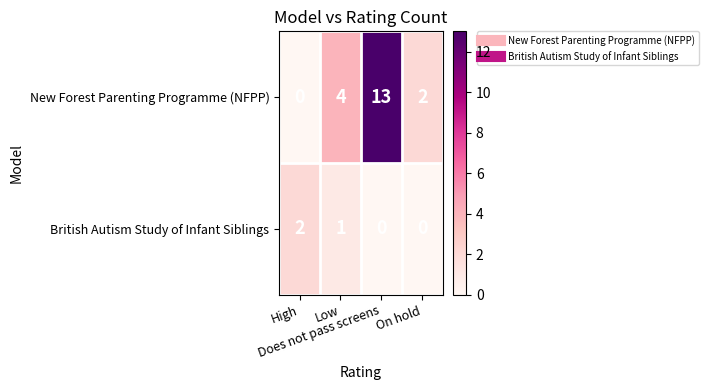

How many values in the British Autism Study of Infant Siblings series are below 1?

2